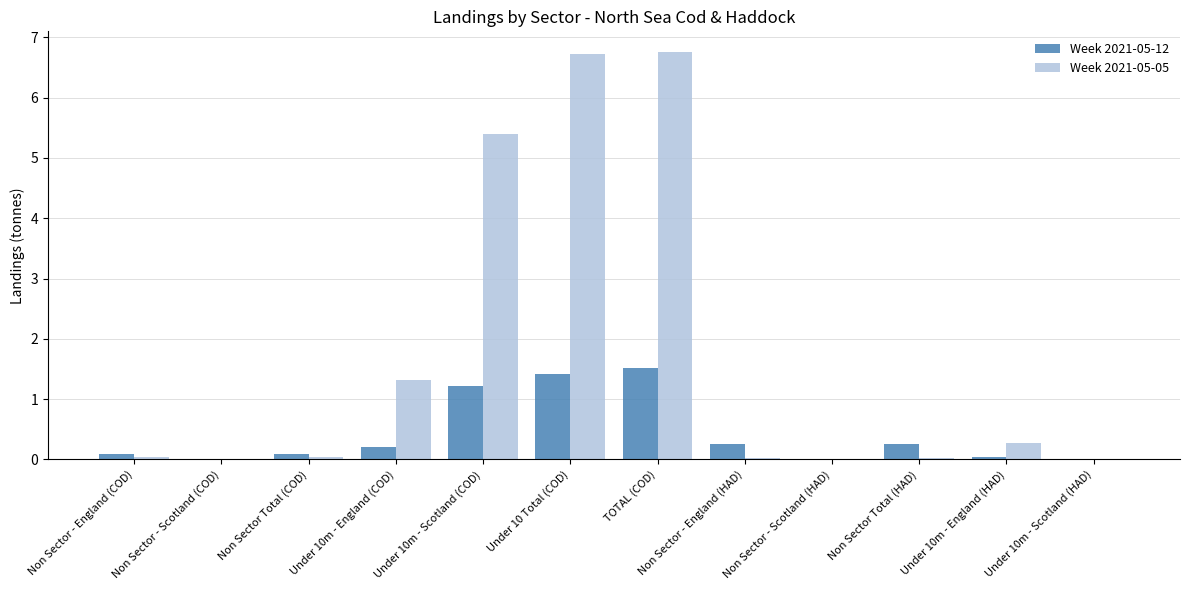

The Week 2021-05-12 series shows 0.2 at Under 10m - England (COD). True or false?

True